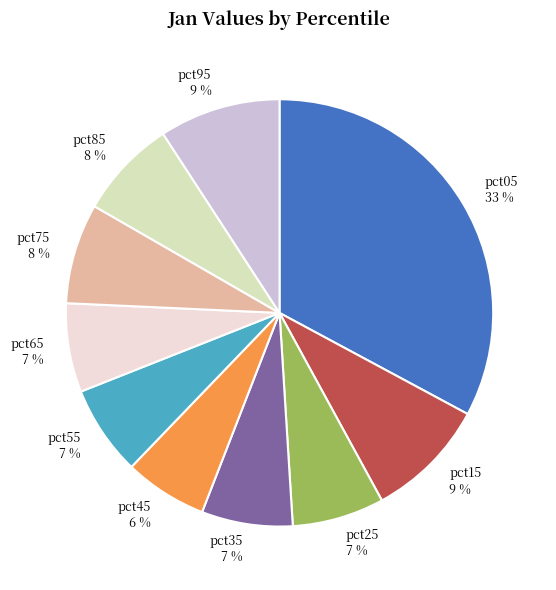

Is the sum of pct55 and pct45 greater than half?

No